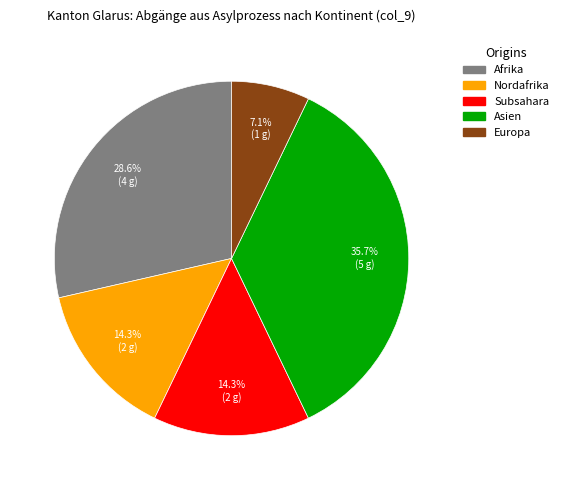

Does any single category account for the majority?

No